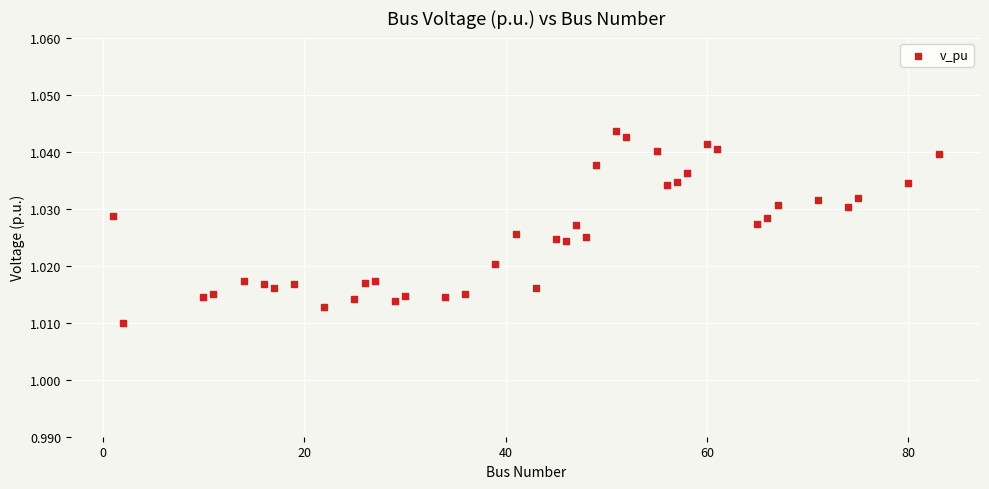

What is the range of X values (max minus min)?

82.0